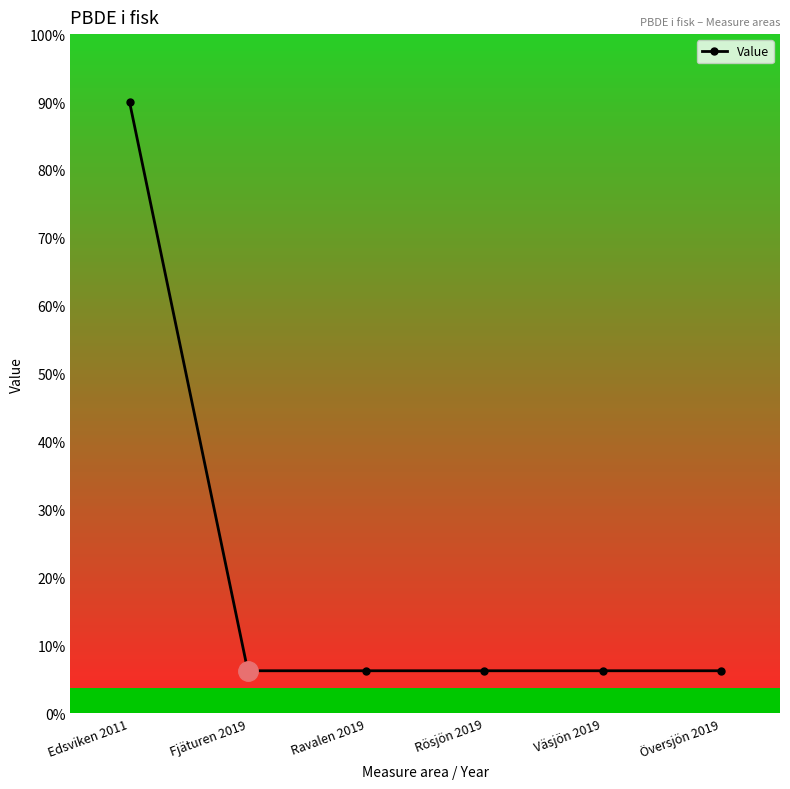

At which label is the value closest to 0?

Fjäturen 2019